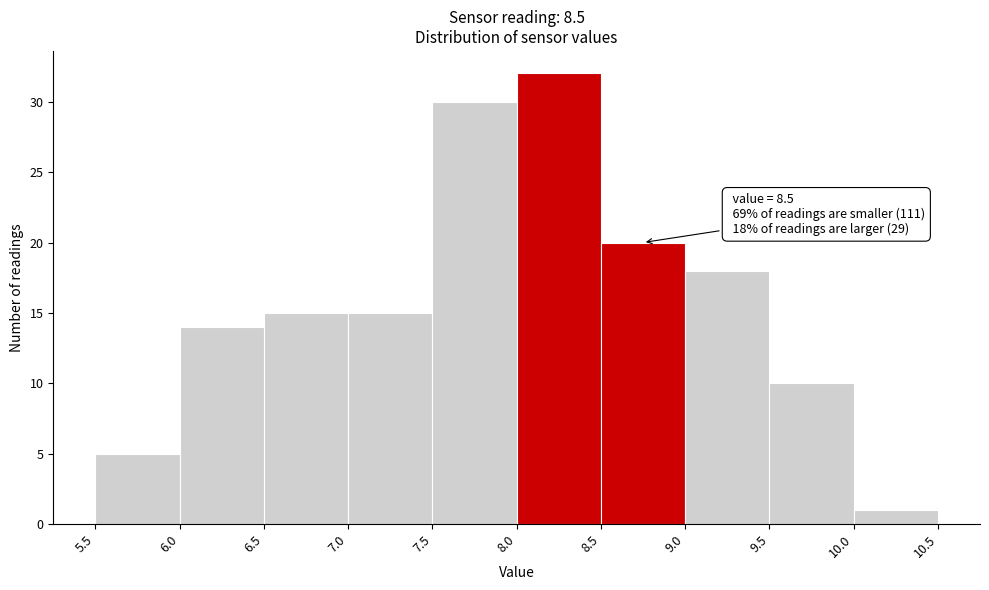

Which range on the x-axis has the tallest bar?

8.0 to 8.5